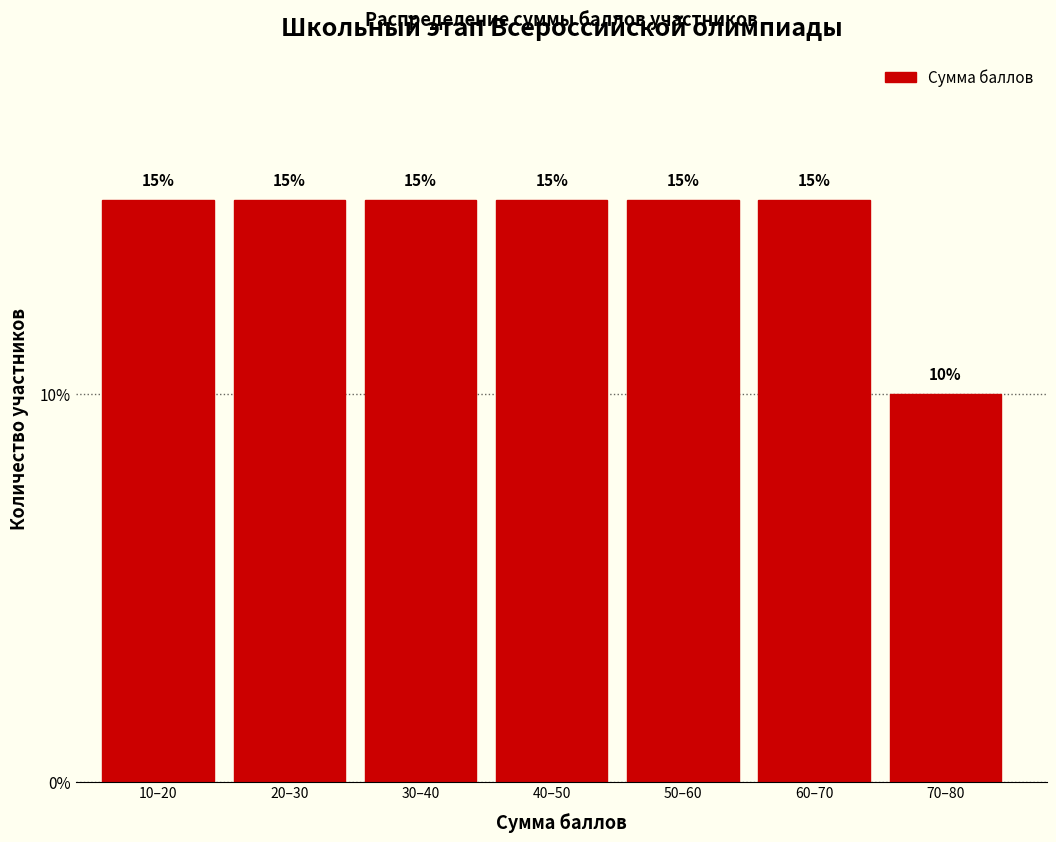

Reading left to right, extract all data points from this chart.

10–20=15	20–30=15	30–40=15	40–50=15	50–60=15	60–70=15	70–80=10